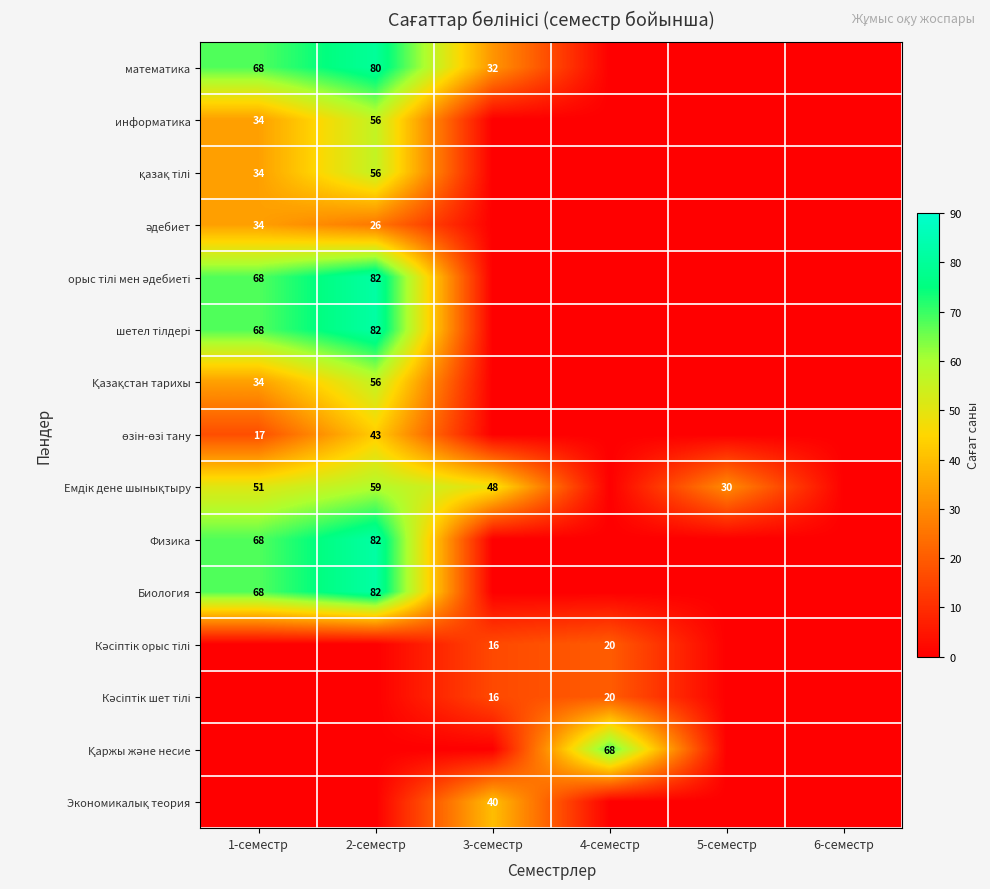

True or false: Физика has a value of 68 at 1-семестр.

True